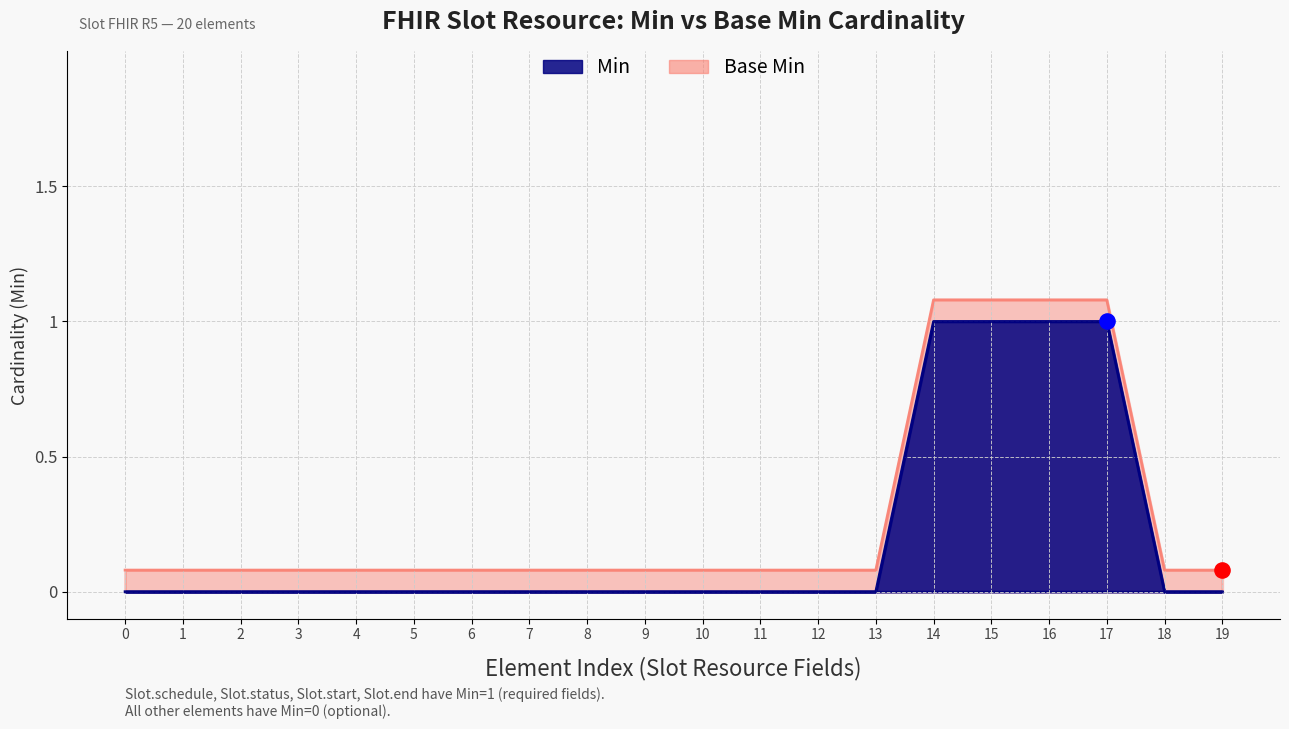

Which series contains the lowest Y value?

Base Min